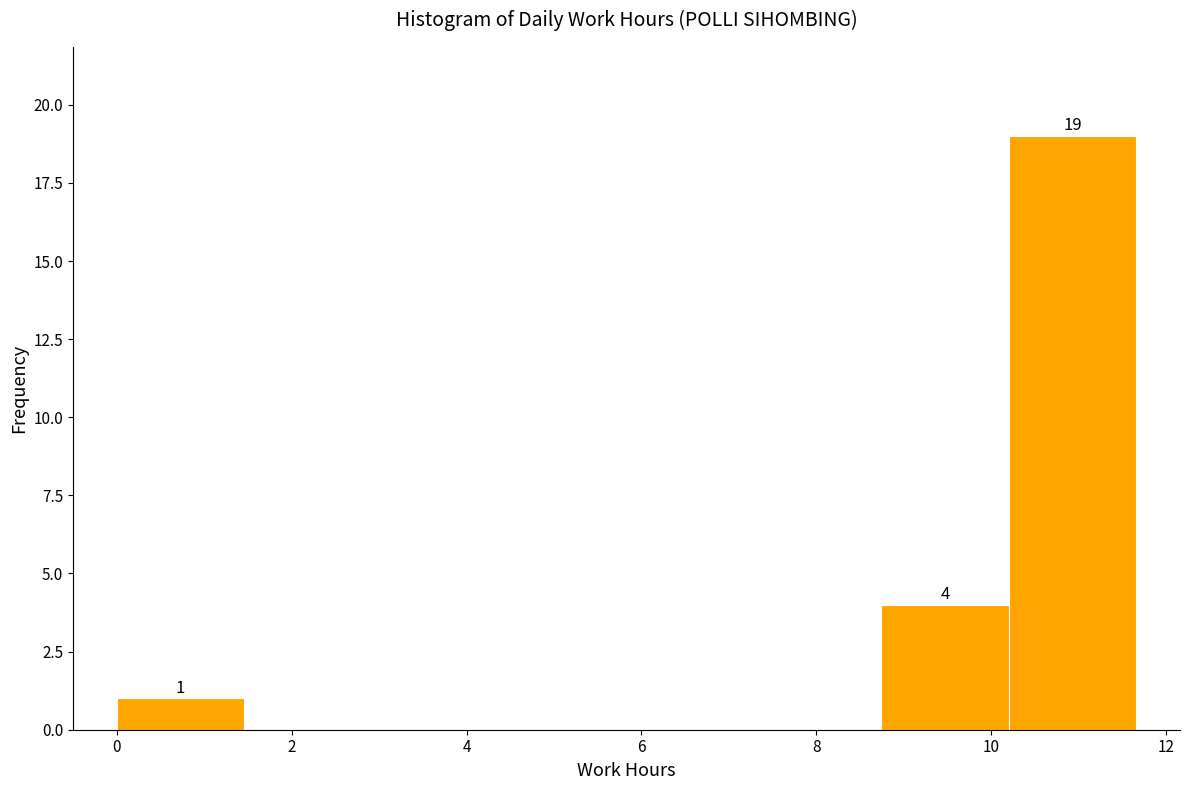

Over which range of the x-axis is the bar tallest?

10.2 to 11.6